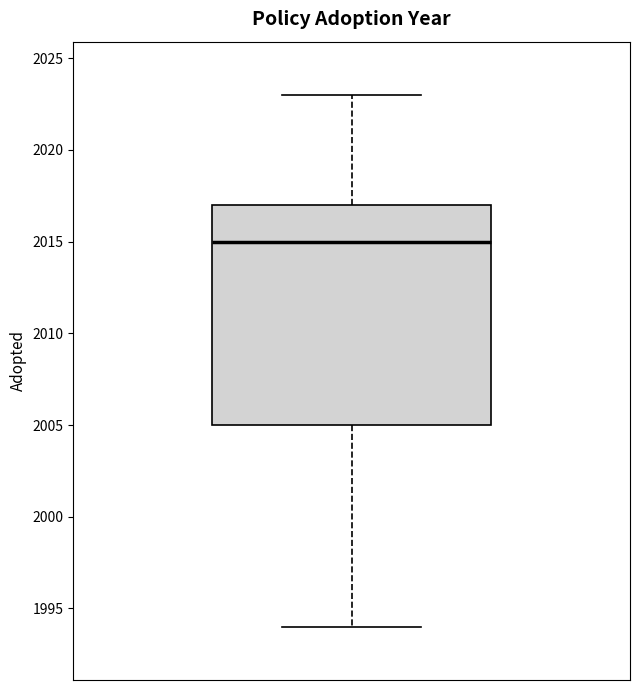

Read this box plot against the y-axis: the position of the median line, the range covered by the box, and the ends of both whiskers. The values are not printed on the chart, so give them approximately, as read against the axis.

median 2015, box 2005 to 2017, whiskers 1994 to 2023